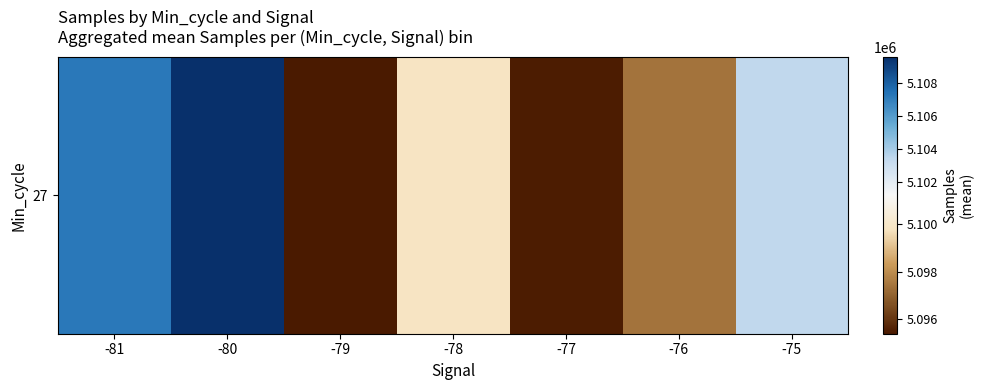

At which category does the chart reach its minimum across all series?

-79